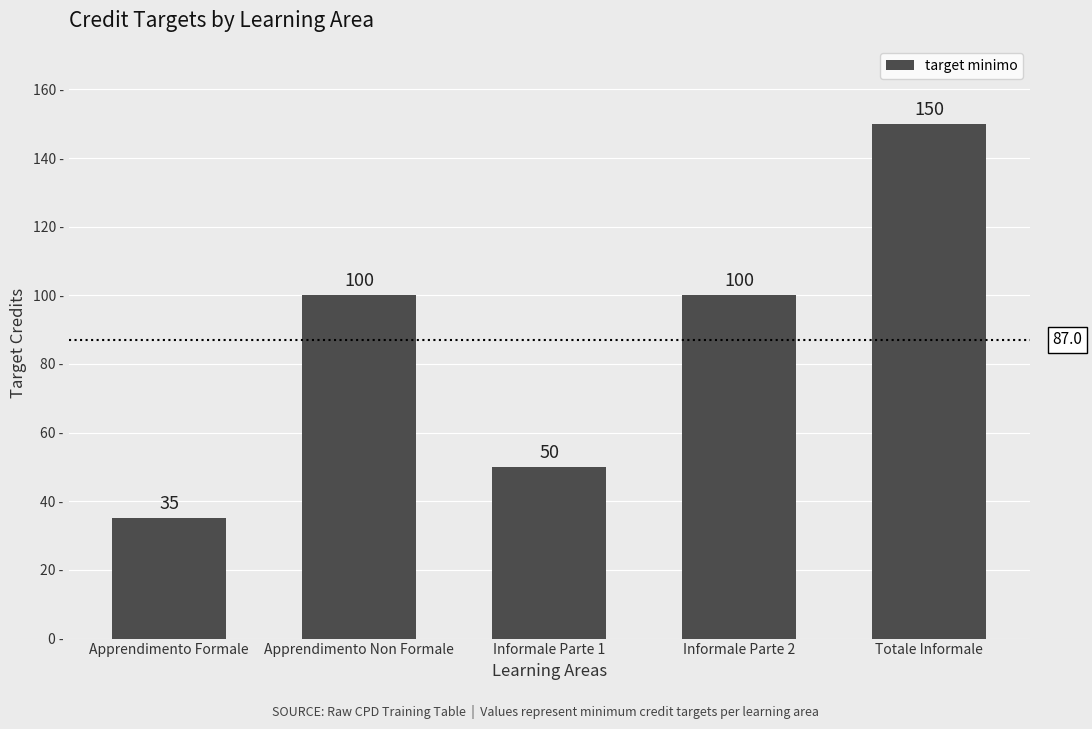

Reading left to right, what are all the values shown in this chart?

35	100	50	100	150